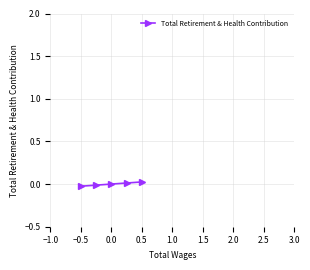

How many data points are less than 0?

2